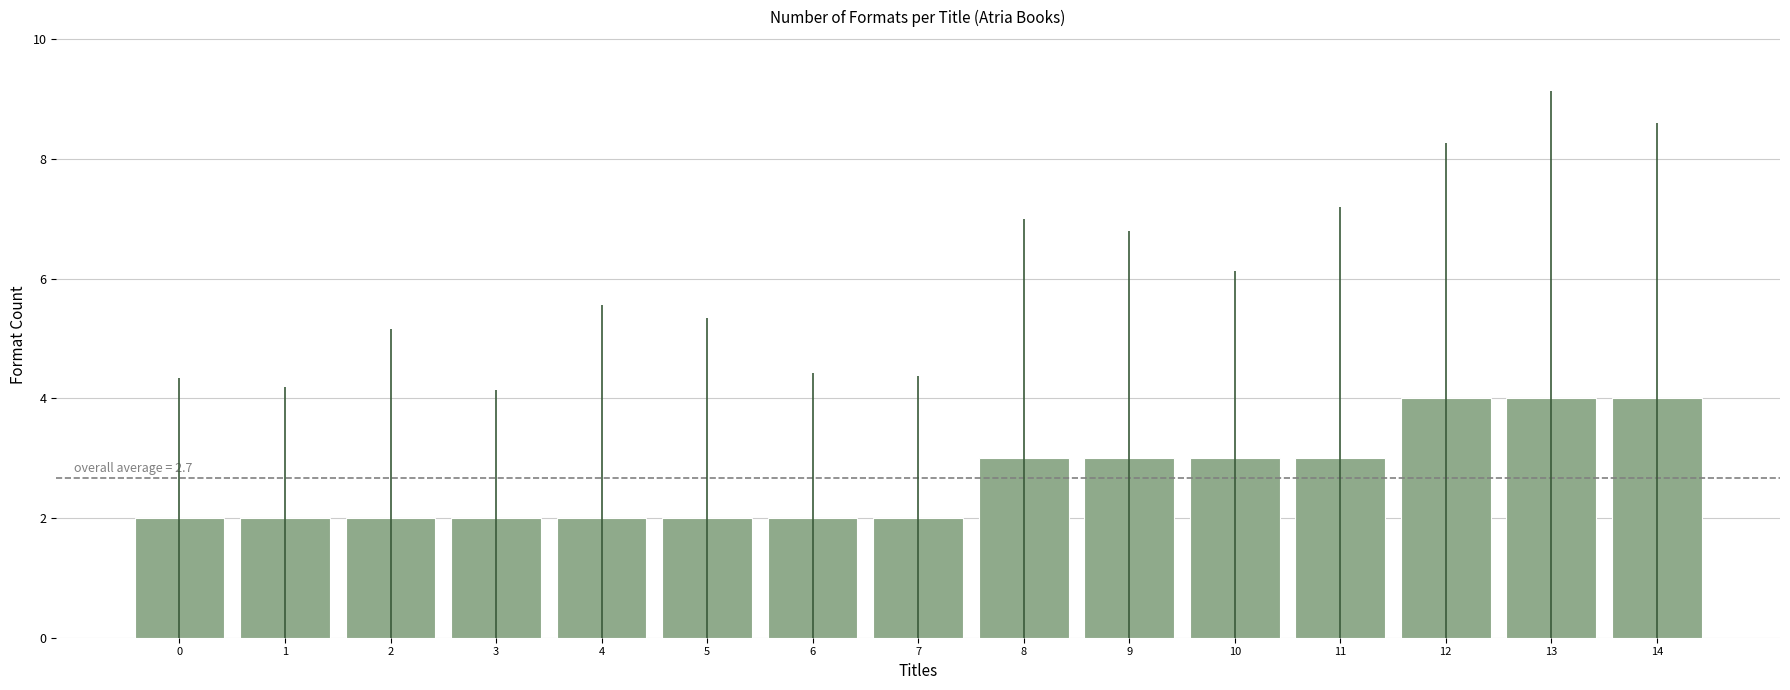

What is the change in value from 5 to 13?

+2